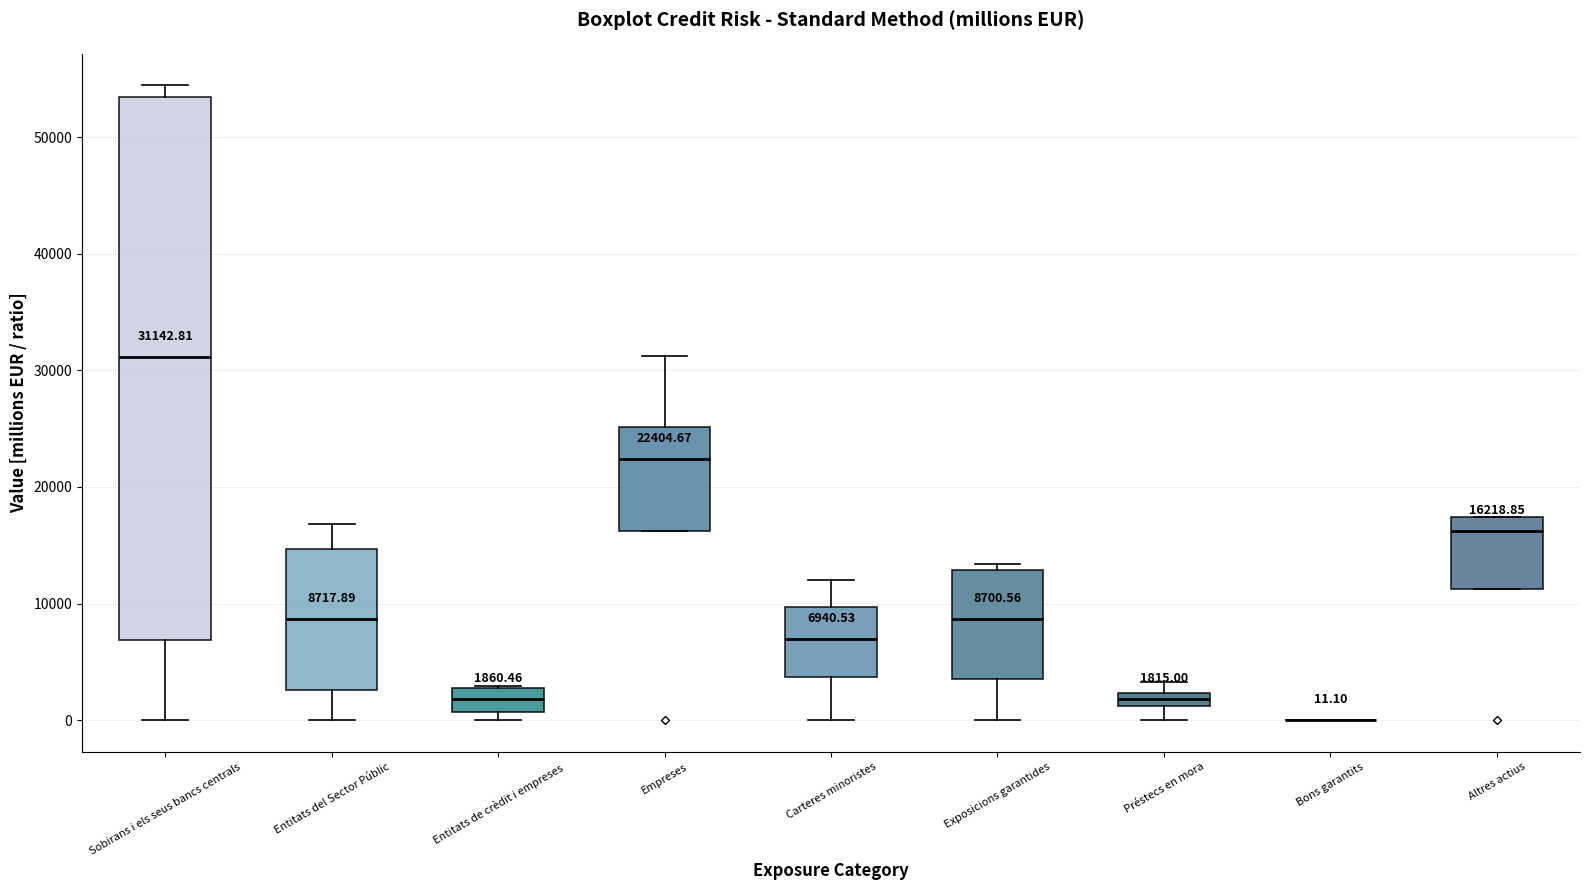

Comparing the boxes themselves (not the whiskers), which one is the tallest?

Sobirans i els seus bancs centrals